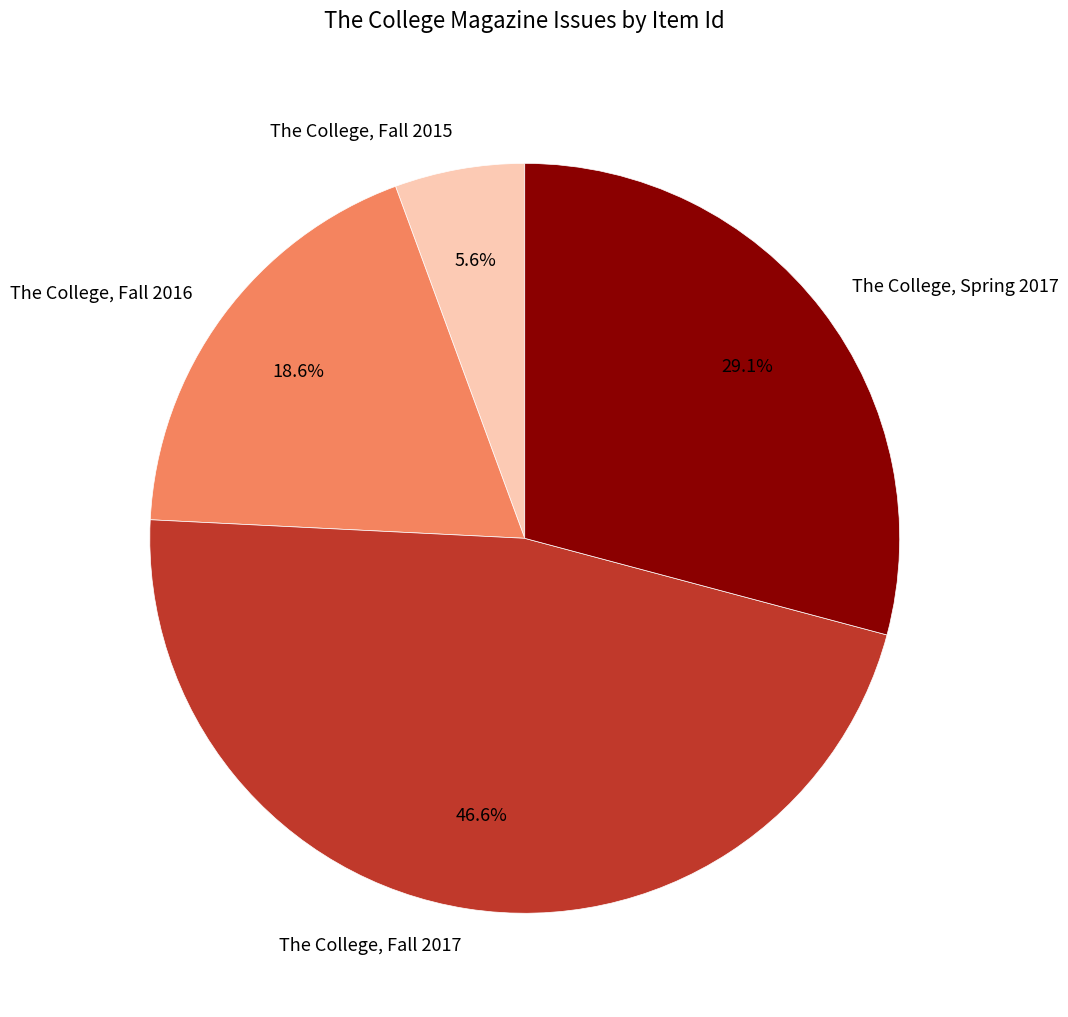

Is there any slice that represents more than half of the pie?

No